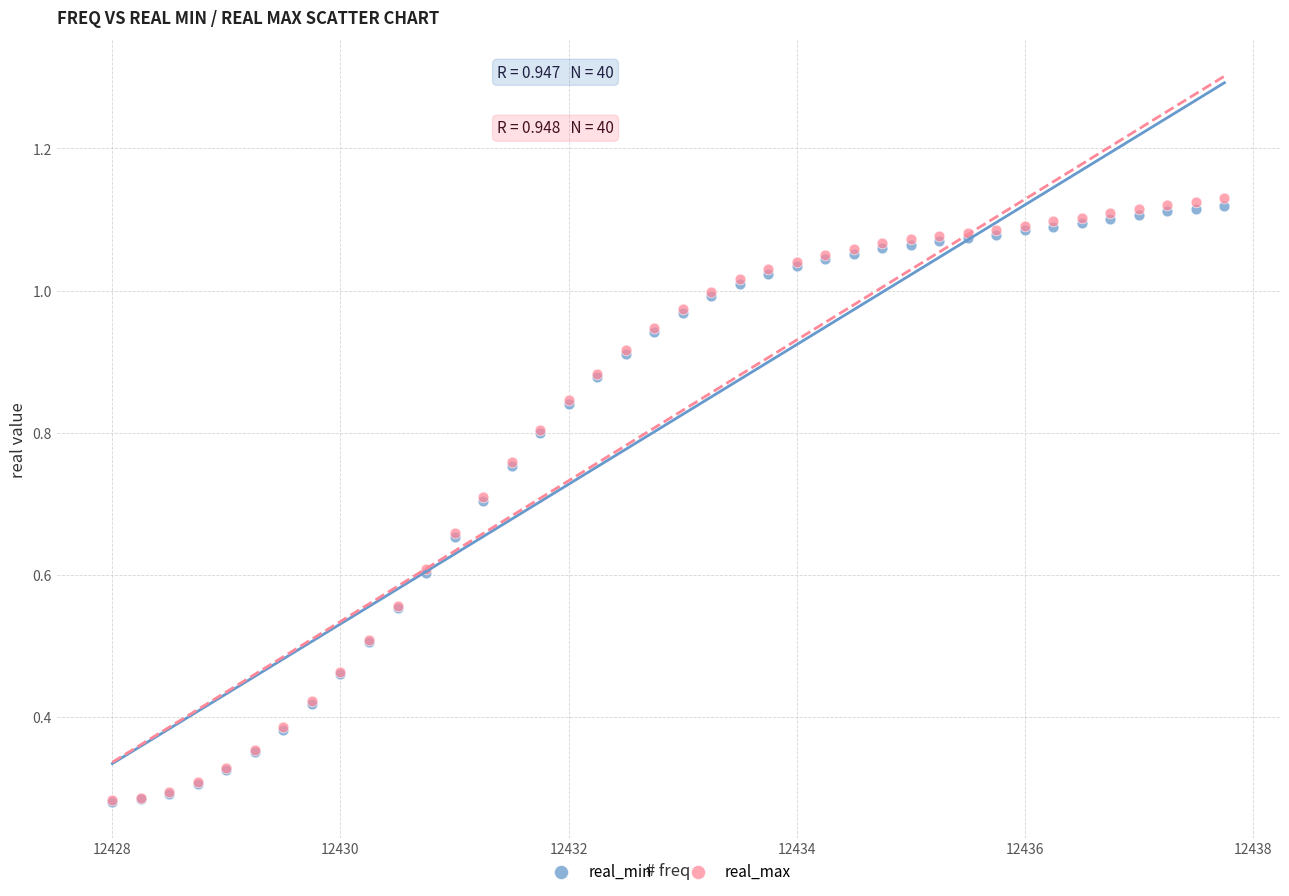

What are all the series names shown in the legend?

real_min, real_max